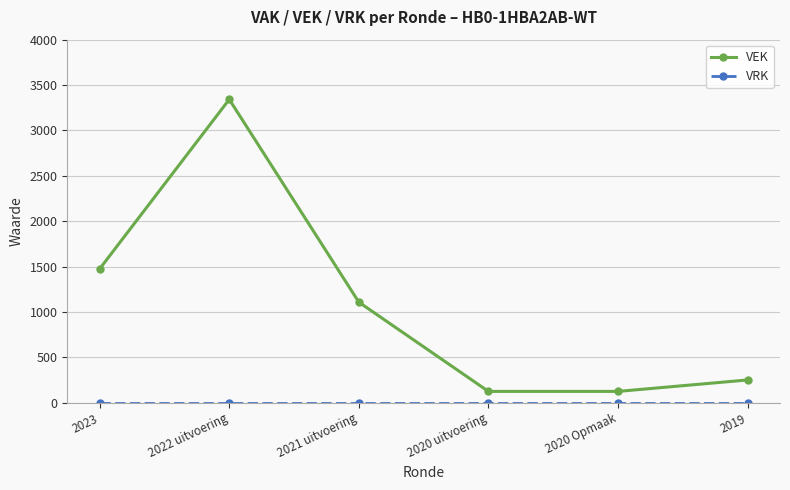

True or false: VEK has a value of 1475 at 2023.

True